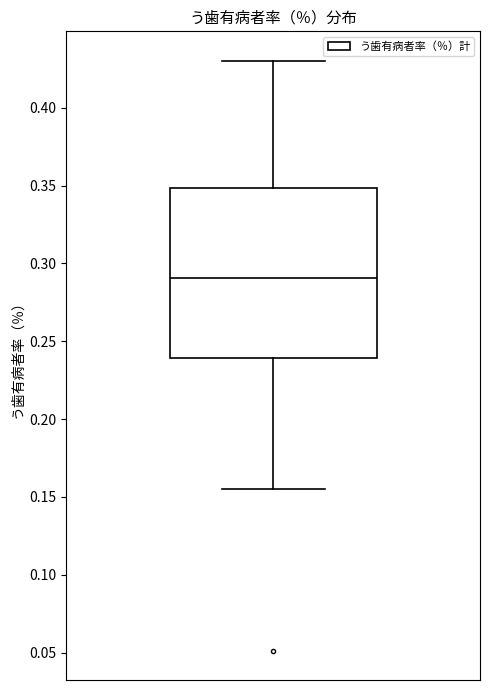

Transcribe this box plot: give where the median line is, the range the box spans, and where the two whiskers end, as read against the y-axis. The values are not printed on the chart, so give them approximately, as read against the axis.

median 0.290, box 0.240 to 0.350, whiskers 0.155 to 0.430